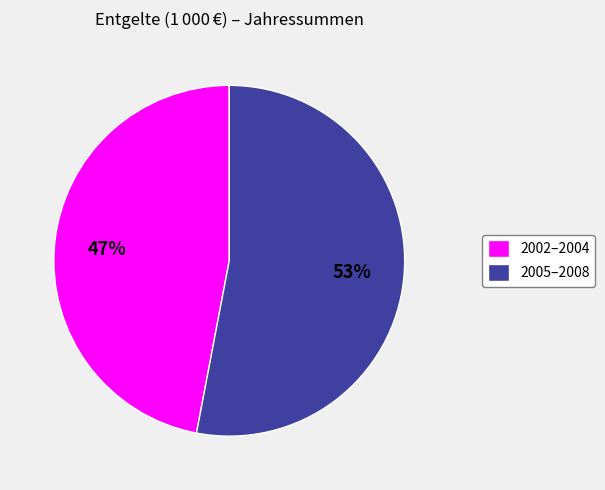

Which slice is the smallest?

2002–2004